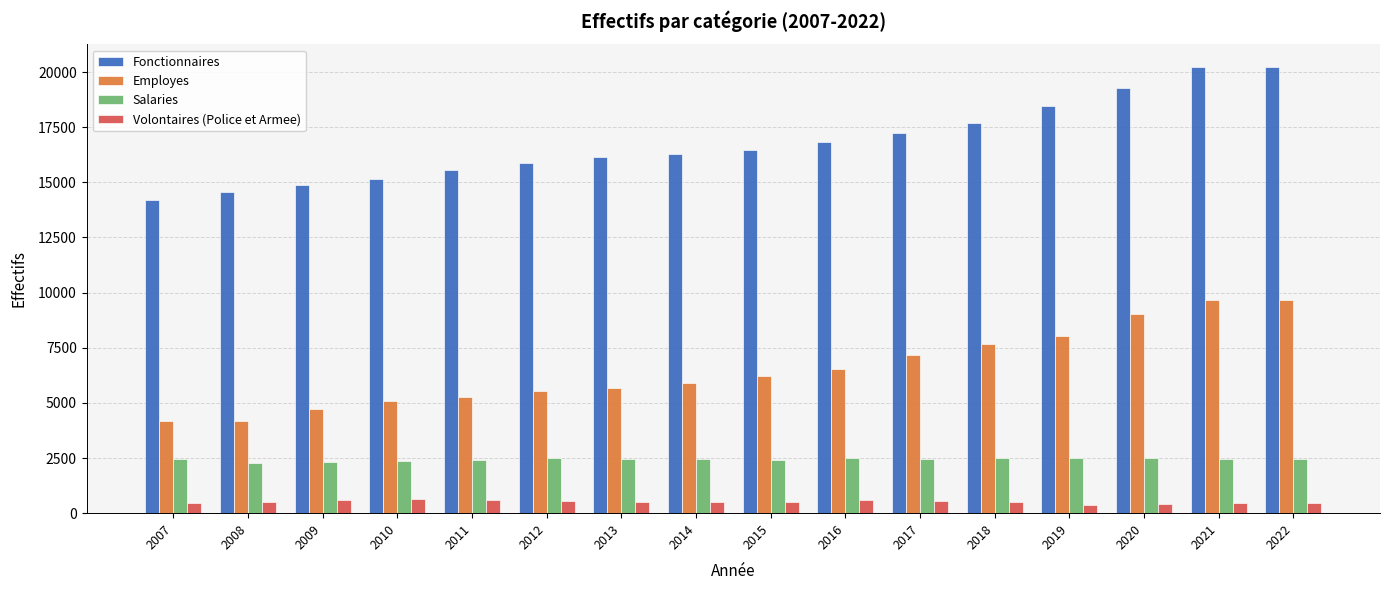

At 2019, list the series in order from largest to smallest.

Fonctionnaires, Employes, Salaries, Volontaires (Police et Armee)